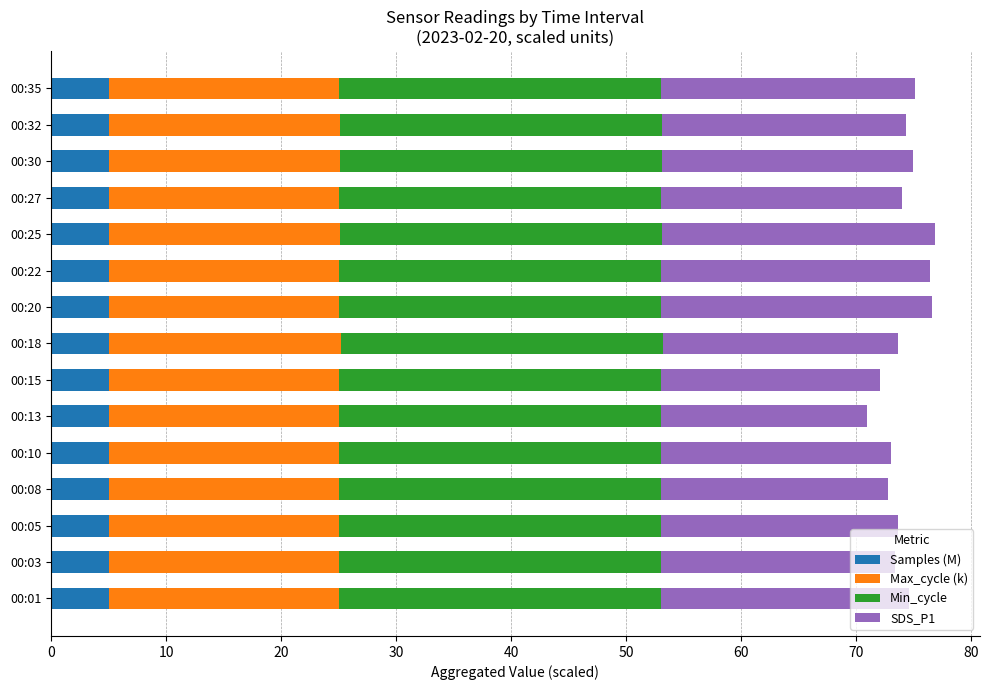

What is the maximum value for Samples (M)?

5.0